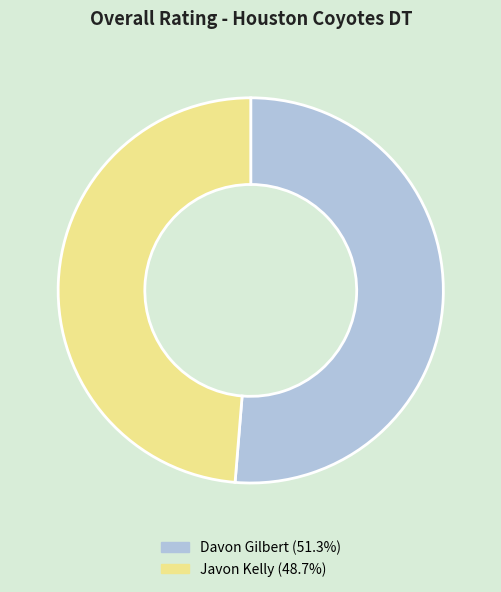

Which slice is the largest?

Davon Gilbert